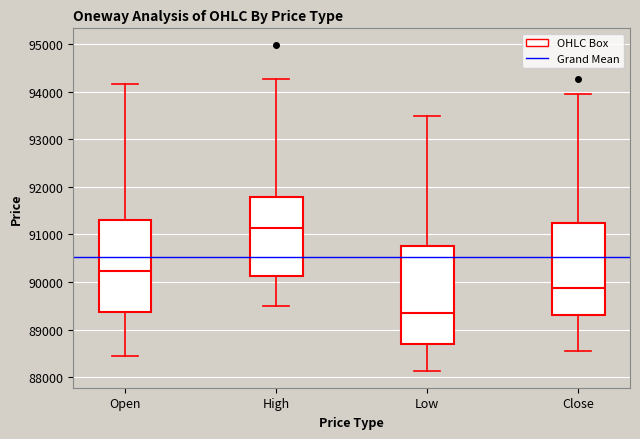

Comparing the boxes themselves (not the whiskers), which one is the tallest?

Low